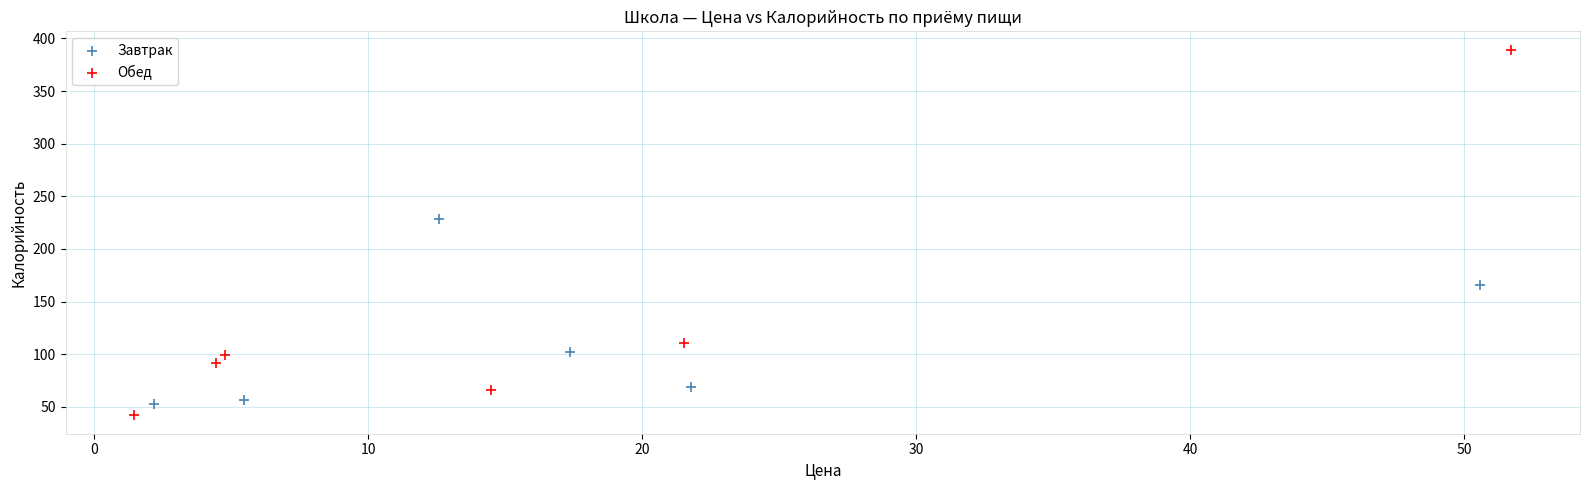

Which series has the largest Y range (max minus min)?

Обед